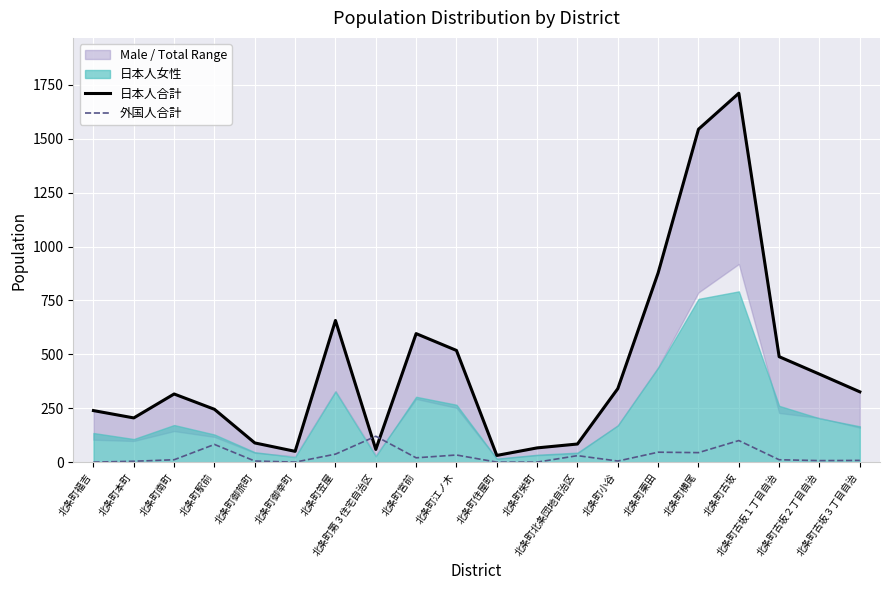

Reading left to right, extract all data points from this chart.

日本人合計: 北条町福吉=239	北条町本町=205	北条町南町=316	北条町駅前=245	北条町御旅町=89	北条町御幸町=50	北条町笠屋=657	北条町第３住宅自治区=59	北条町宮前=596	北条町江ノ木=518	北条町住屋町=31	北条町栄町=66	北条町北条団地自治区=84	北条町小谷=341	北条町栗田=878	北条町横尾=1544	北条町古坂=1711	北条町古坂１丁目自治=489	北条町古坂２丁目自治=408	北条町古坂３丁目自治=326
外国人合計: 北条町福吉=0	北条町本町=4	北条町南町=11	北条町駅前=82	北条町御旅町=5	北条町御幸町=0	北条町笠屋=37	北条町第３住宅自治区=120	北条町宮前=20	北条町江ノ木=33	北条町住屋町=0	北条町栄町=0	北条町北条団地自治区=30	北条町小谷=5	北条町栗田=46	北条町横尾=44	北条町古坂=100	北条町古坂１丁目自治=11	北条町古坂２丁目自治=7	北条町古坂３丁目自治=8